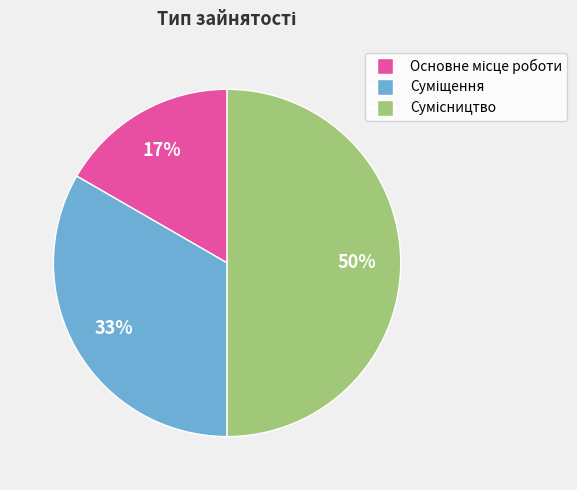

To the nearest percent, what is the difference between the largest and smallest slice percentages?

33%